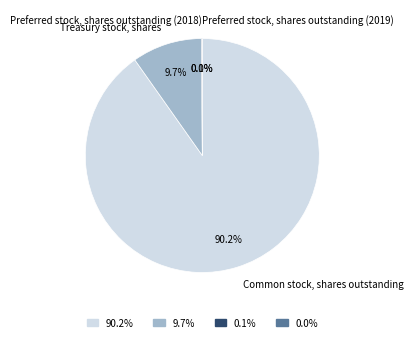

What is the smallest slice in the pie chart?

Preferred stock, shares outstanding (2019)